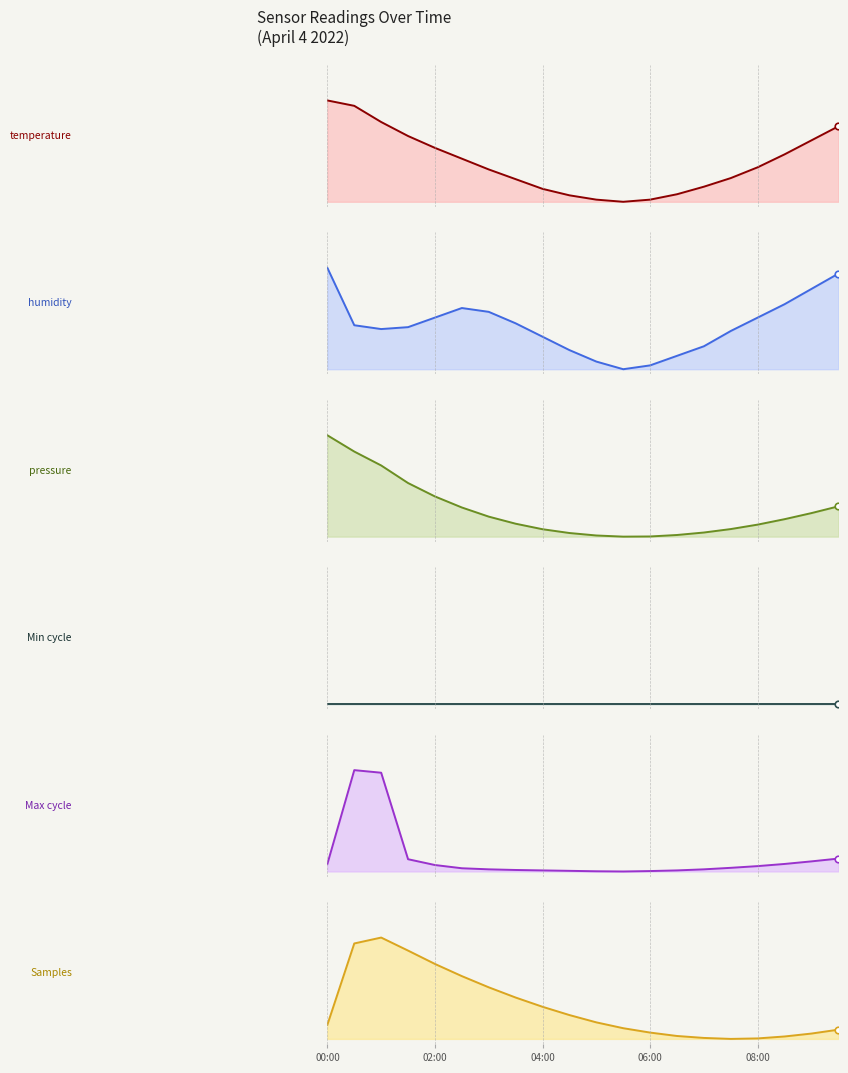

Which series contains the highest Y value?

BME280_temperature